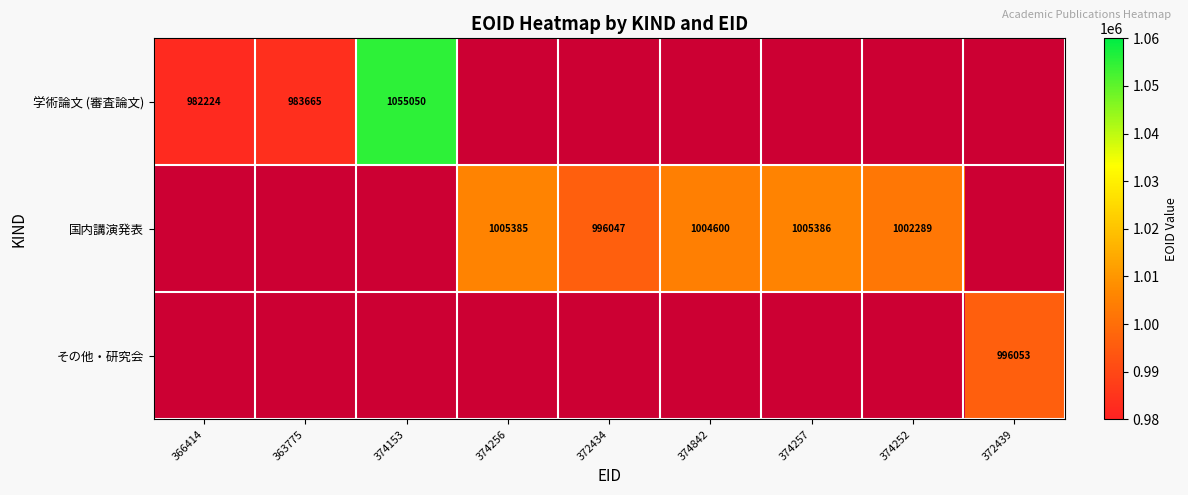

The 国内講演発表 series shows 577002 at 374256. True or false?

False